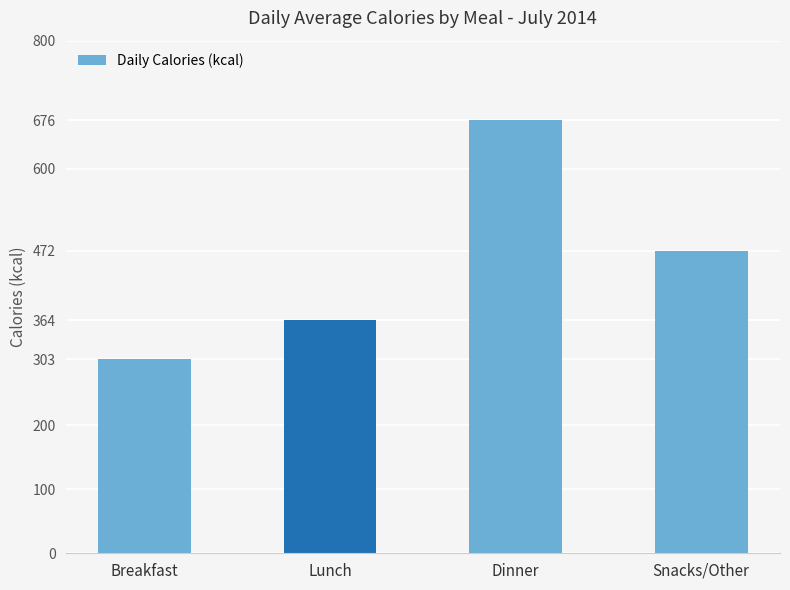

Is it true that the value at Breakfast is 481?

False